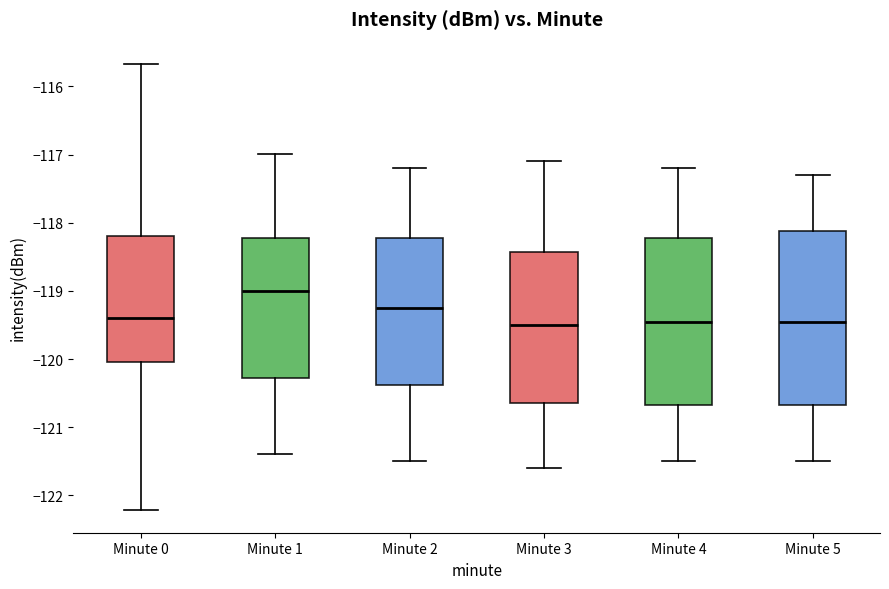

Where does the median line of the box for Minute 2 sit on the y-axis? The values are not printed on the chart, so give them approximately, as read against the axis.

-119.2